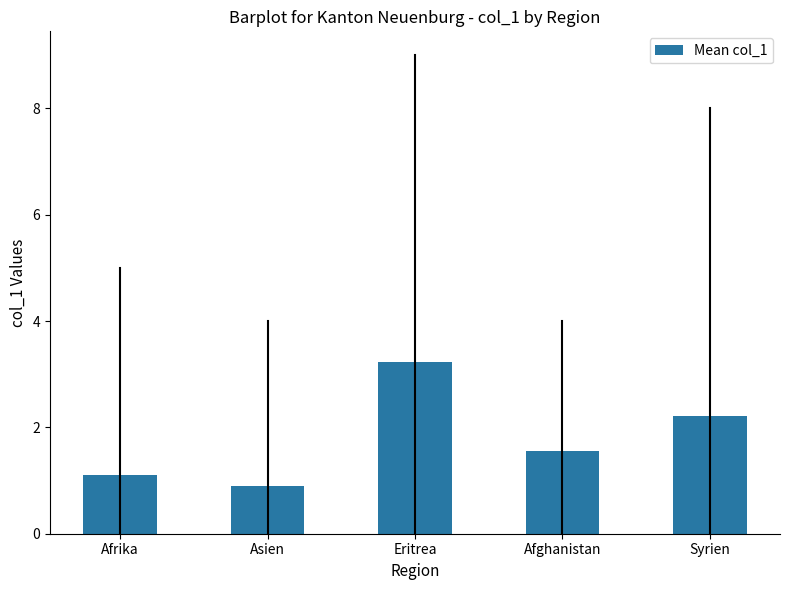

Reading left to right, list all the values displayed in this chart.

1.1	0.9	3.2	1.6	2.2